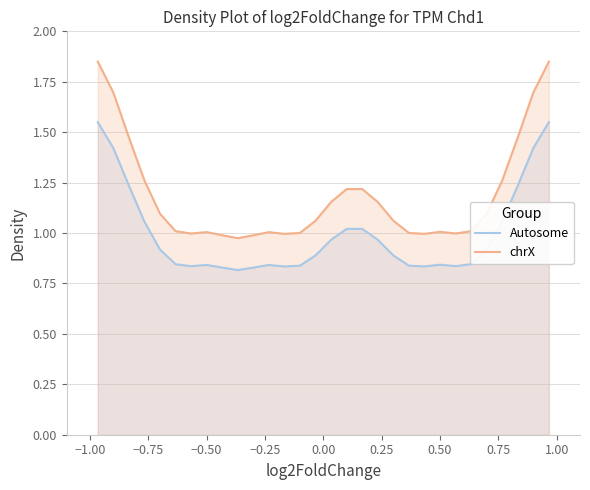

What is the greatest value displayed?

1.9